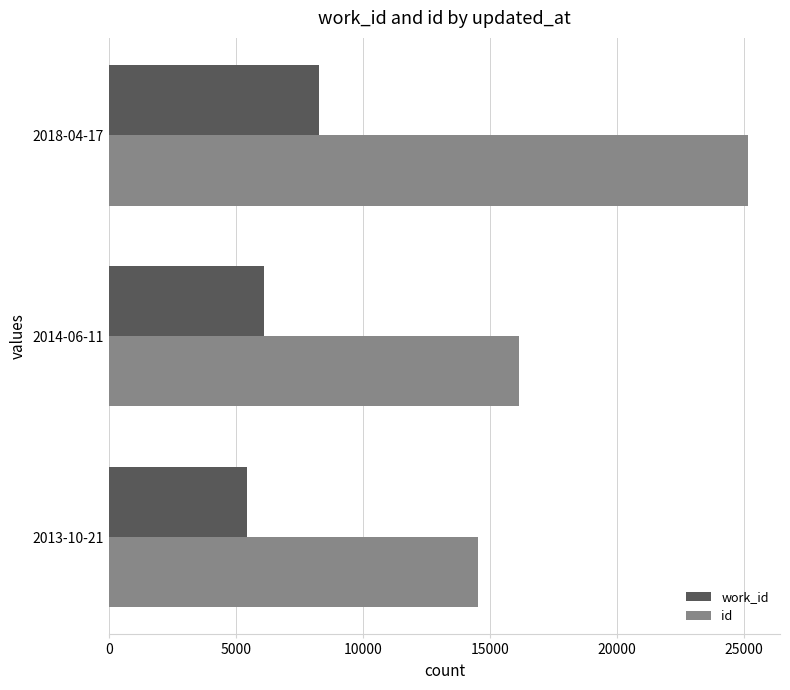

How many distinct data groups are displayed?

2